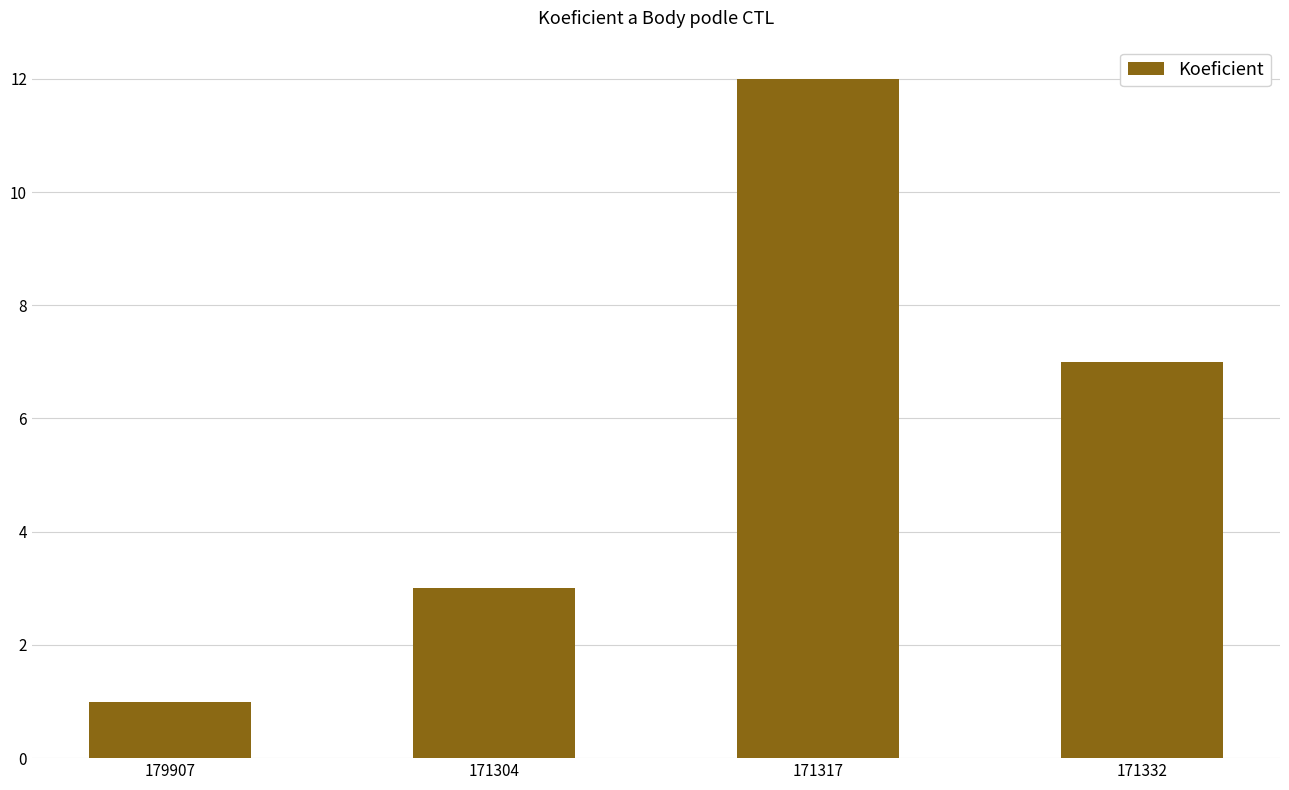

Between 171317 and 171332, which is larger?

171317